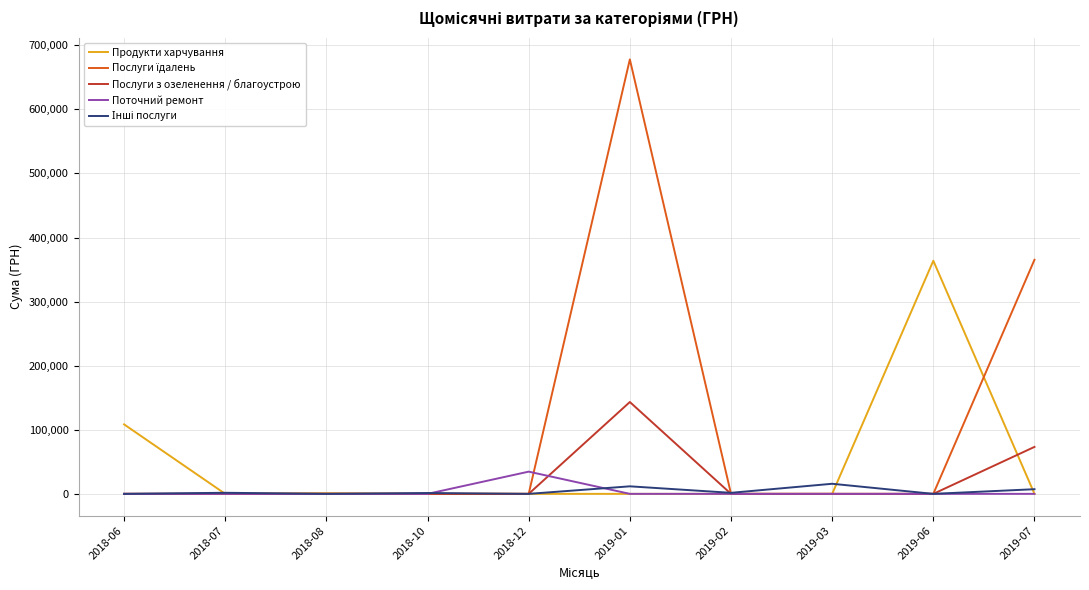

Which category has the highest value in the Поточний ремонт series?

2018-12